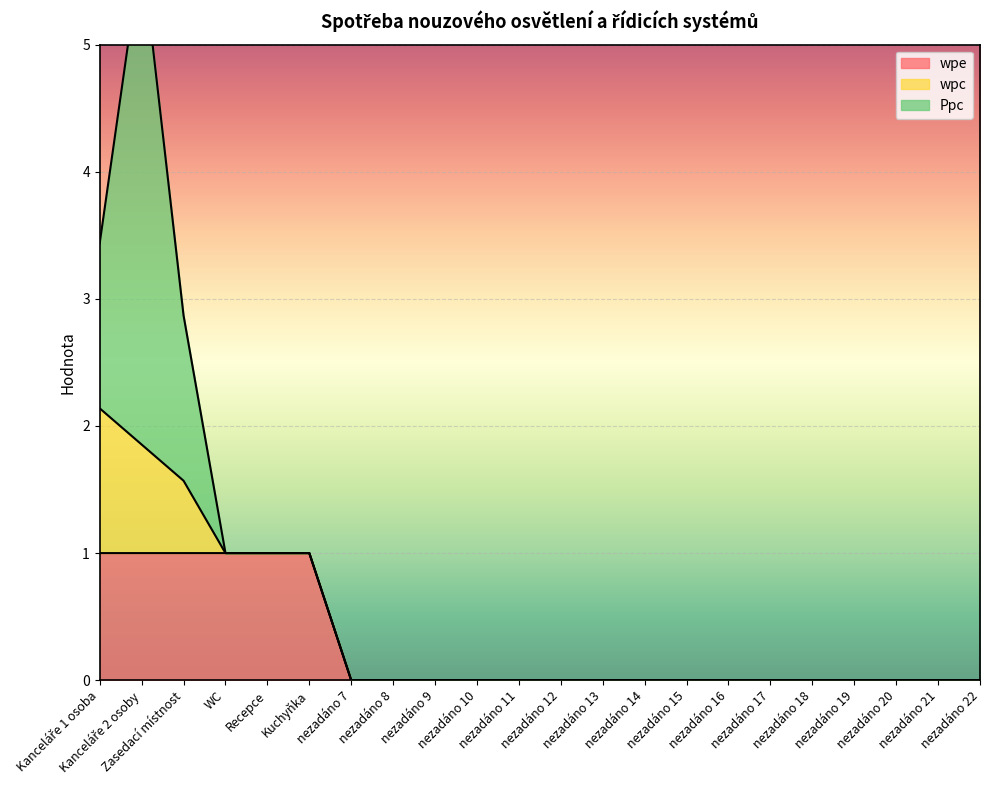

How many lines are shown in the chart?

3